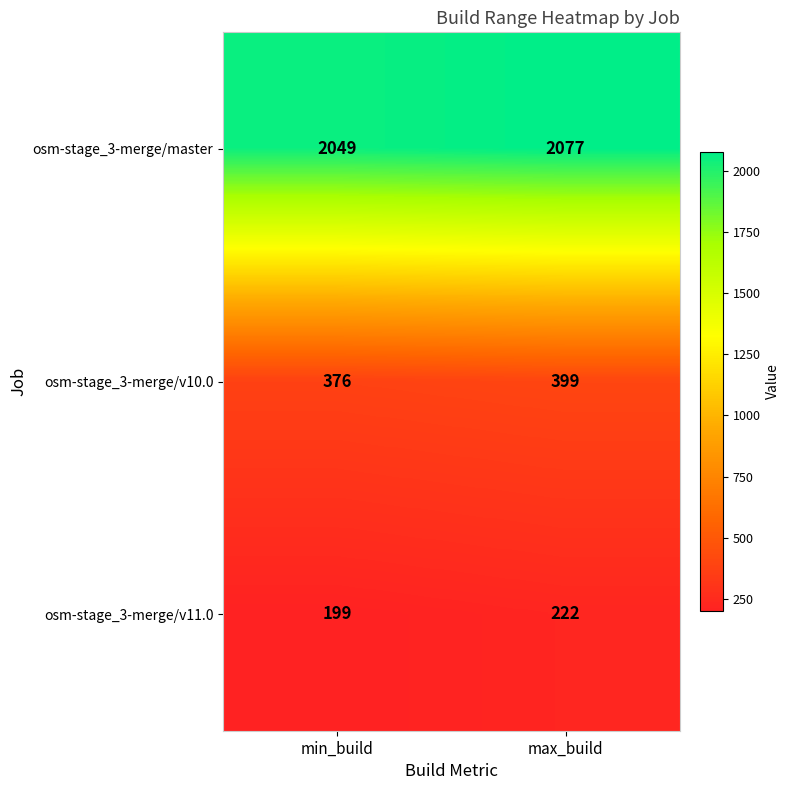

At which category is the sum across all series the highest?

max_build